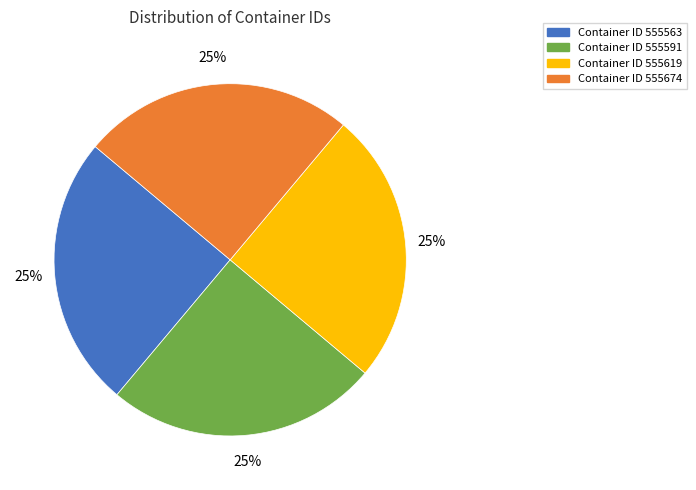

Does any single category account for the majority?

No